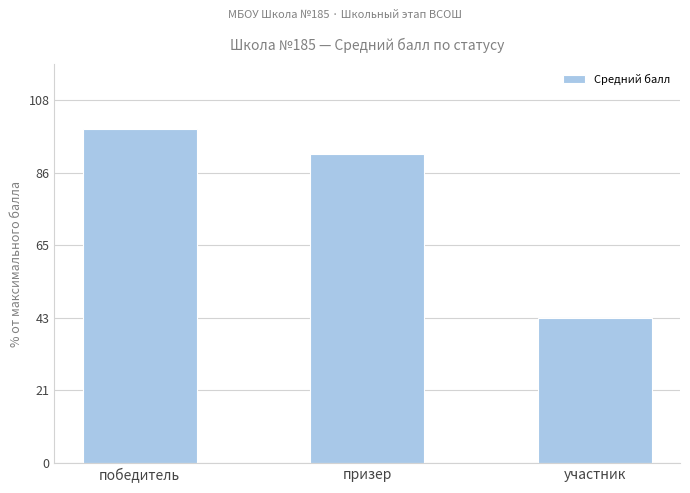

List the labels in order of value, smallest first.

участник, призер, победитель